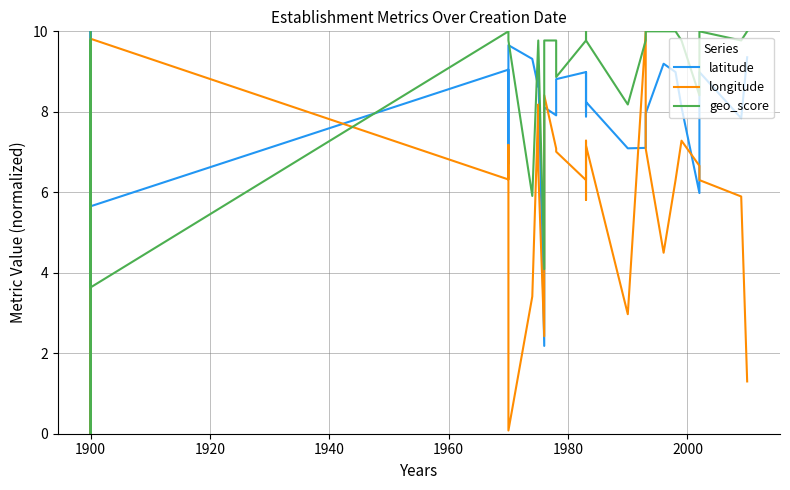

In latitude, how many points are lower than both neighbors (excluding endpoints)?

12